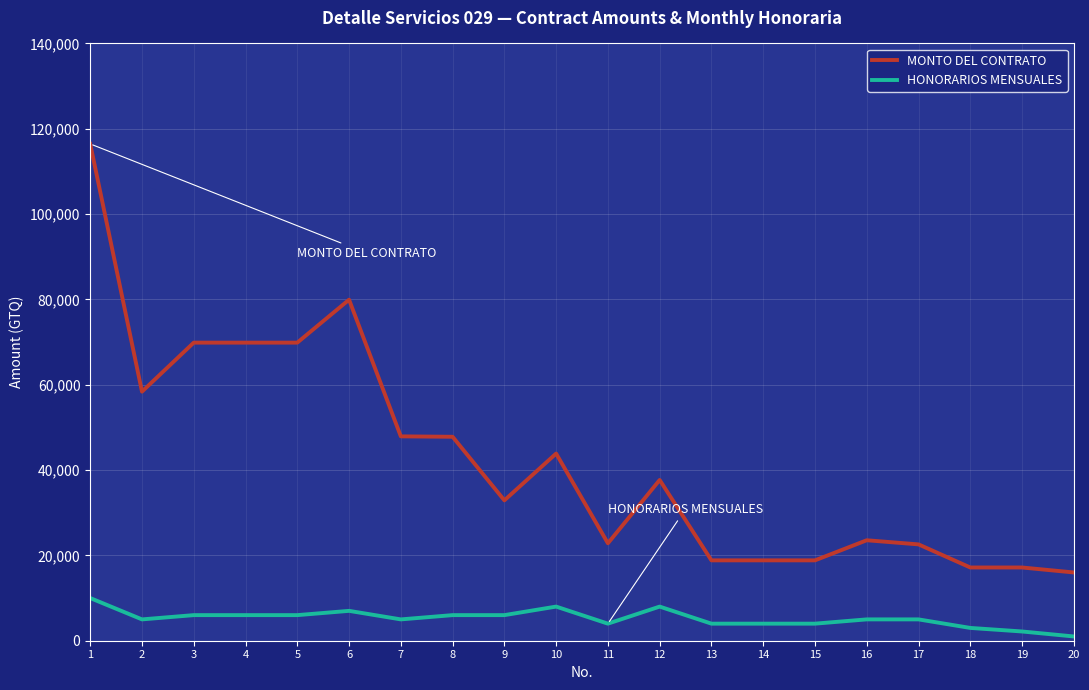

What is the greatest value displayed?

116451.6